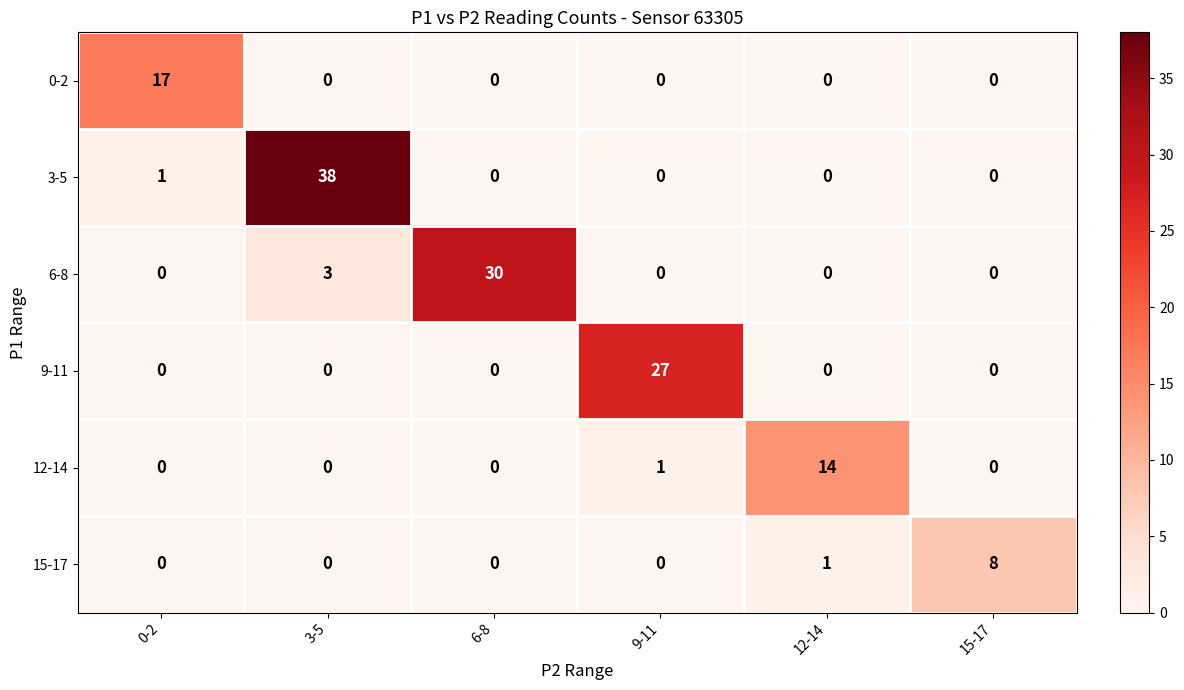

The 9-11 series shows 0 at 3-5. True or false?

True